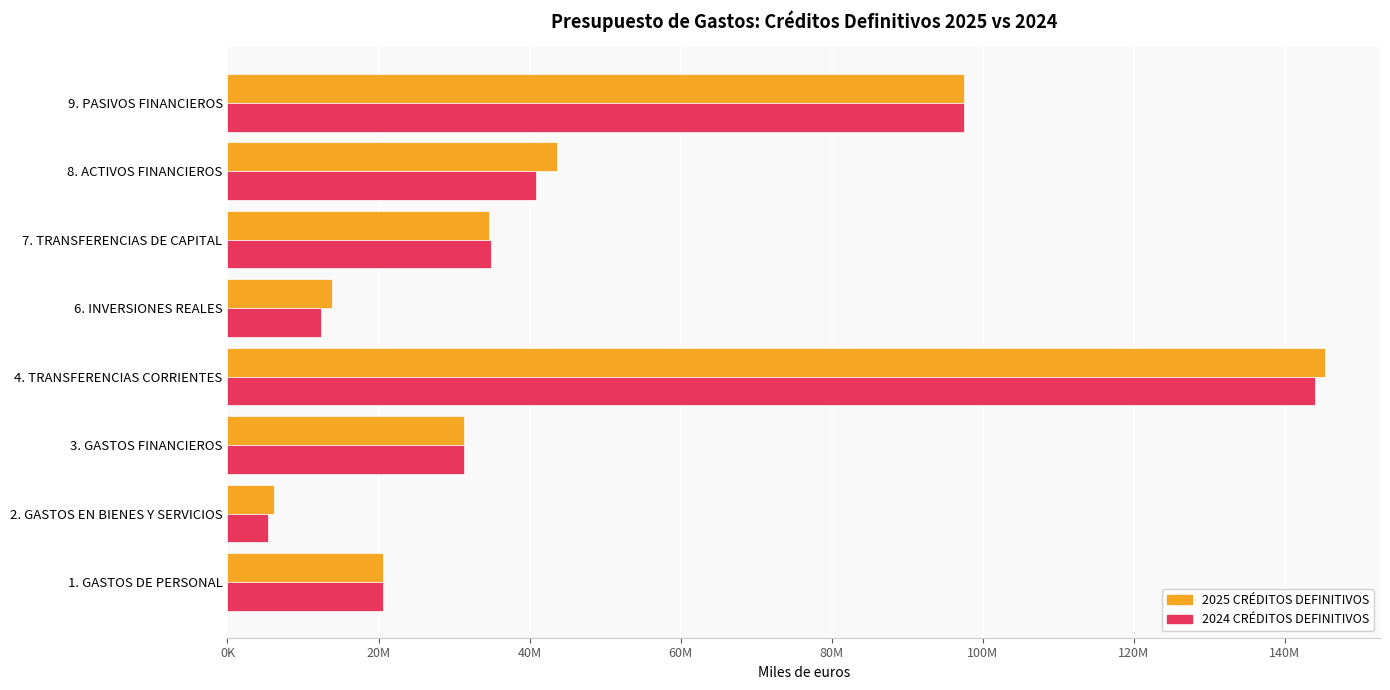

What position from the left is 6. INVERSIONES REALES?

5